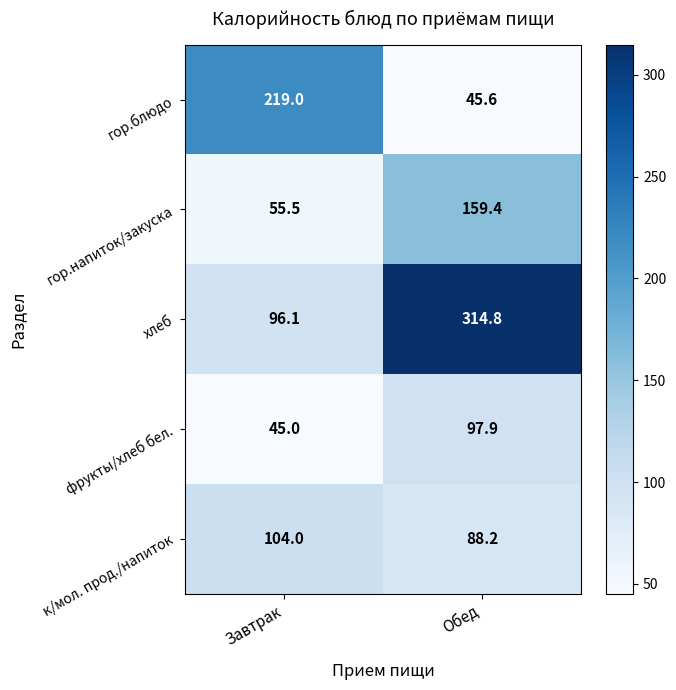

Reading left to right, transcribe all the data shown in this chart.

гор.блюдо: 219.0	45.6
гор.напиток/закуска: 55.5	159.4
хлеб: 96.1	314.8
фрукты/хлеб бел.: 45.0	97.9
к/мол. прод./напиток: 104.0	88.2